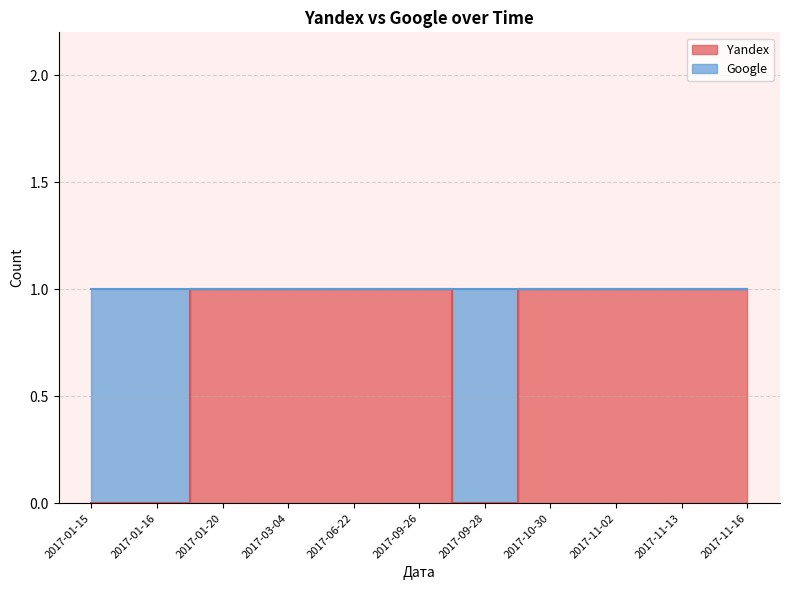

Does the chart have visible grid lines?

Yes